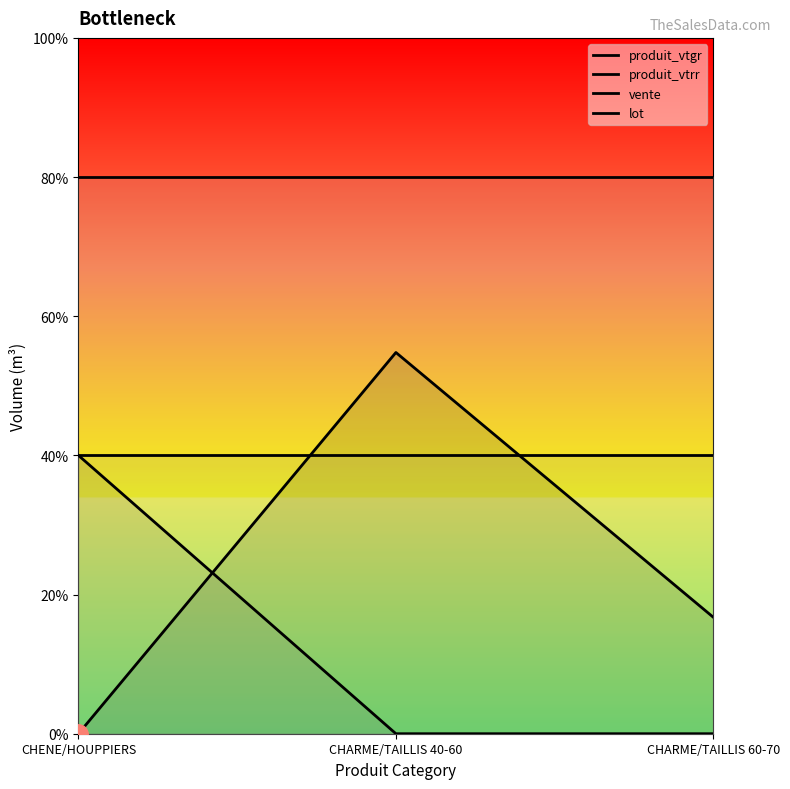

The produit_vtgr series shows 0.4 at CHARME/TAILLIS 60-70. True or false?

False